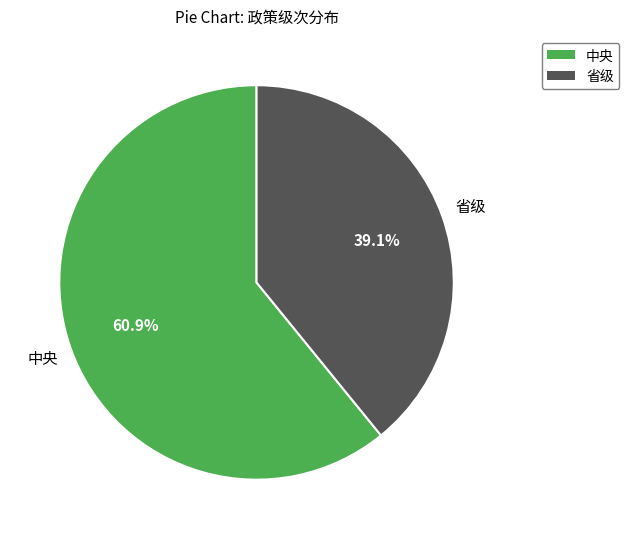

Rank the categories by value from highest to lowest.

中央, 省级